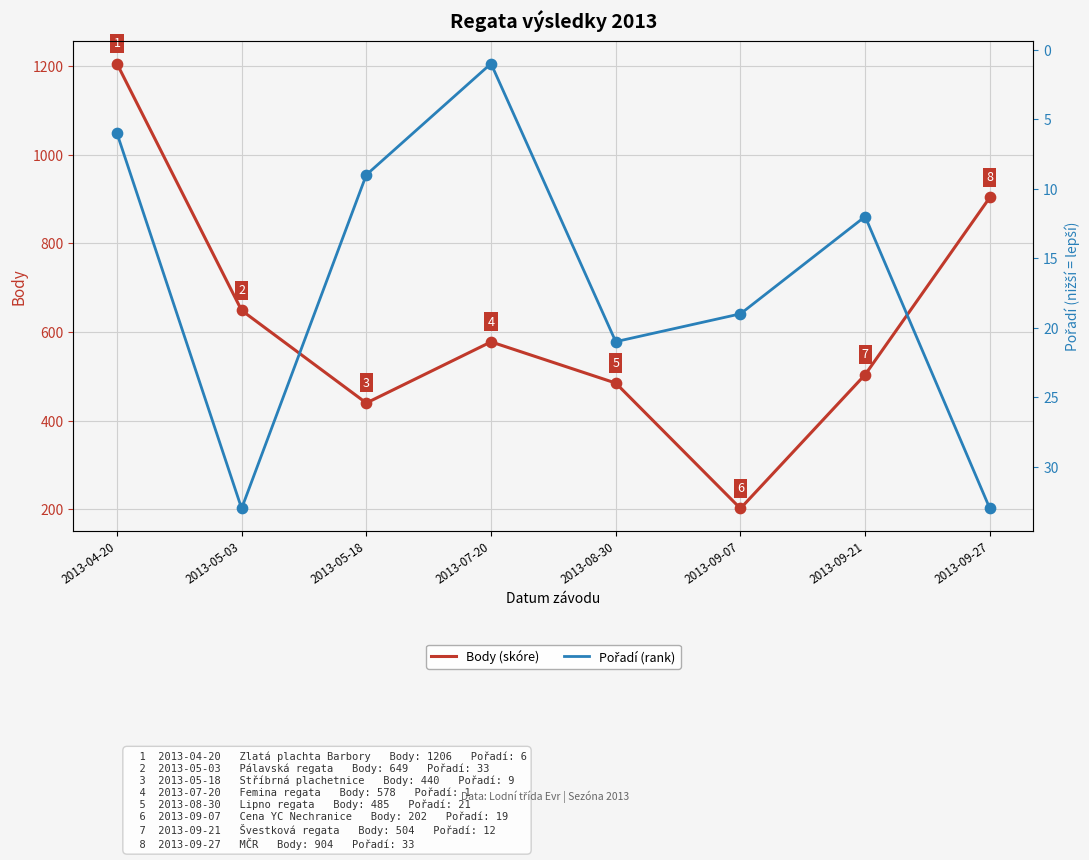

Which series contains the highest Y value?

Body (skóre)